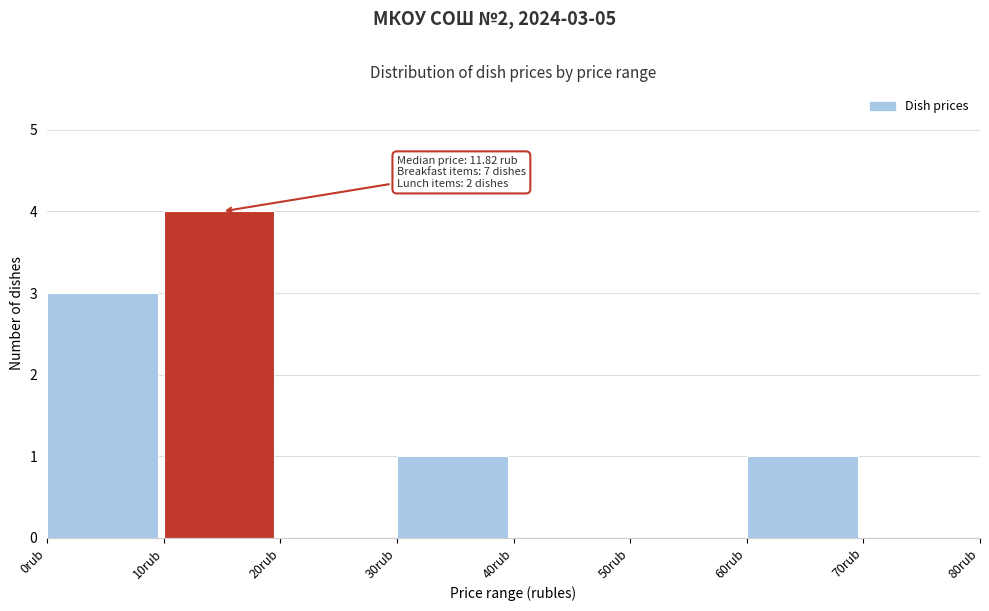

Which range on the x-axis has the tallest bar?

10 to 20